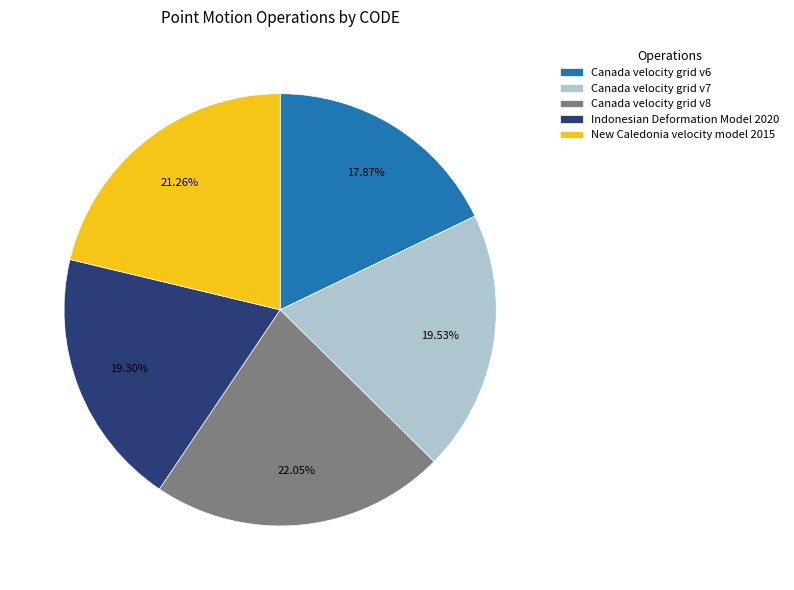

What percentage is the Canada velocity grid v7 slice, to the nearest percent?

20%